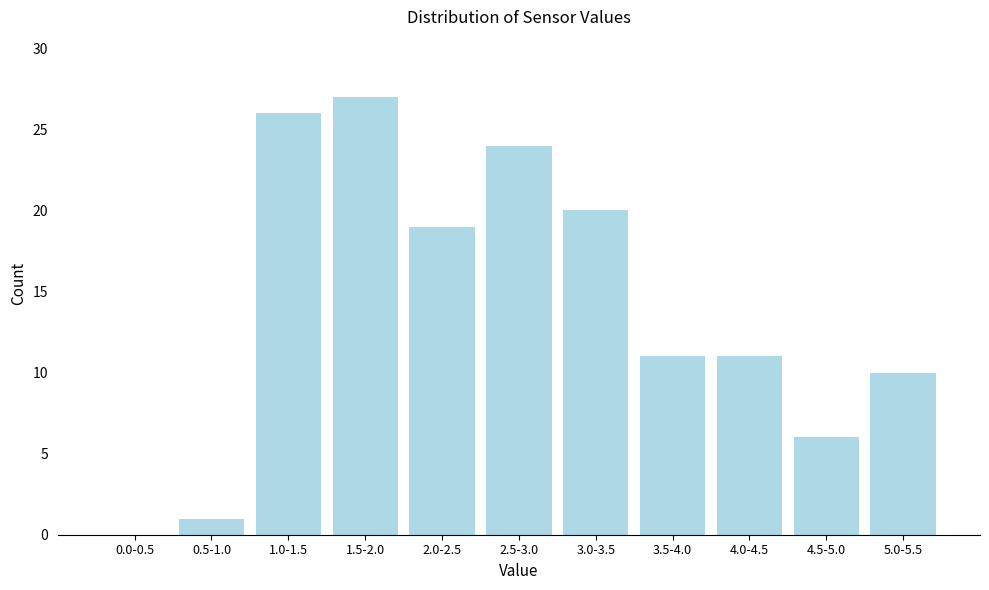

Reading left to right, extract all data points from this chart.

0.0-0.5=0	0.5-1.0=1	1.0-1.5=26	1.5-2.0=27	2.0-2.5=19	2.5-3.0=24	3.0-3.5=20	3.5-4.0=11	4.0-4.5=11	4.5-5.0=6	5.0-5.5=10